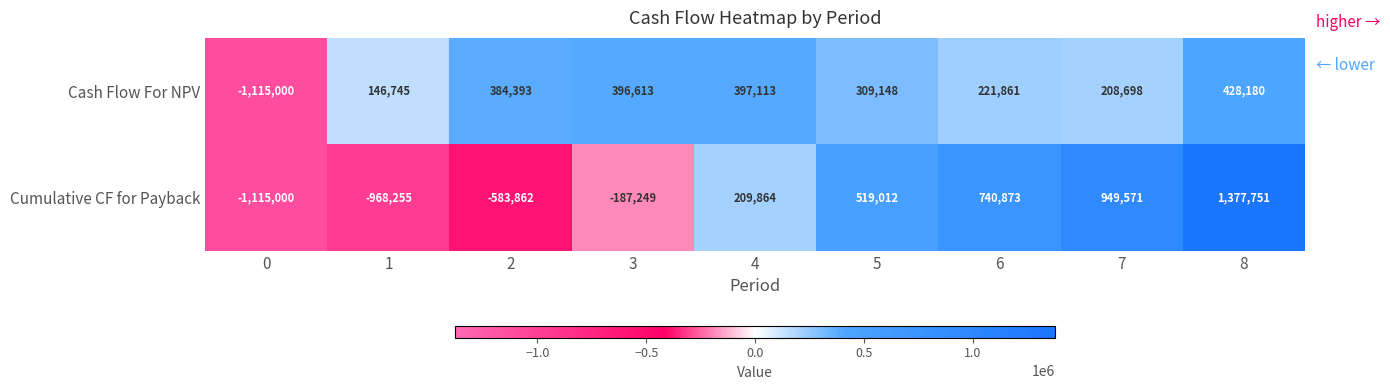

Rank the series by their average value, from lowest to highest.

Cumulative CF for Payback, Cash Flow For NPV